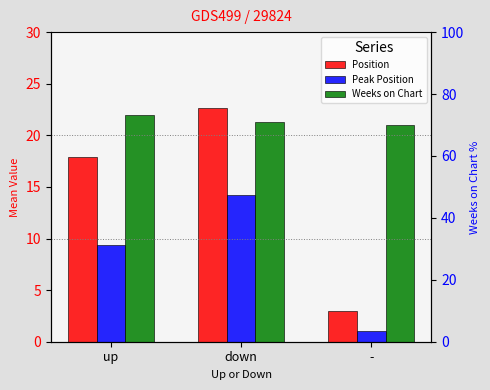

Between down and -, which series saw the biggest shift?

Position